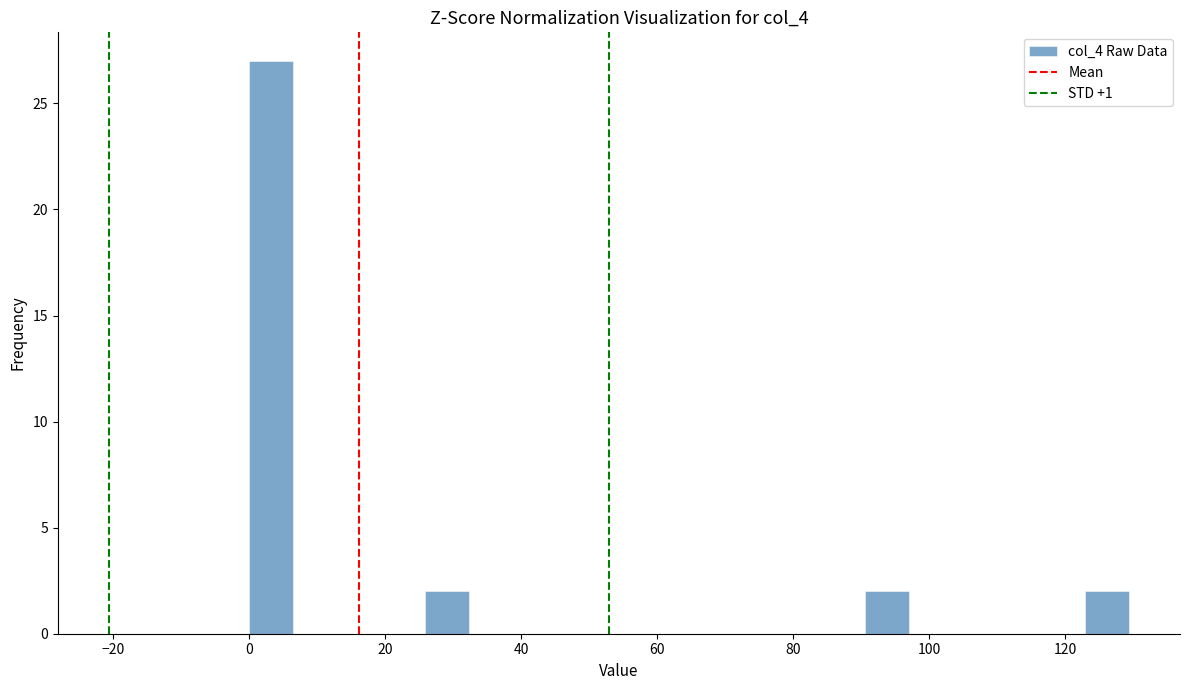

Read against the x-axis, roughly where is the centre of the tallest bar?

4